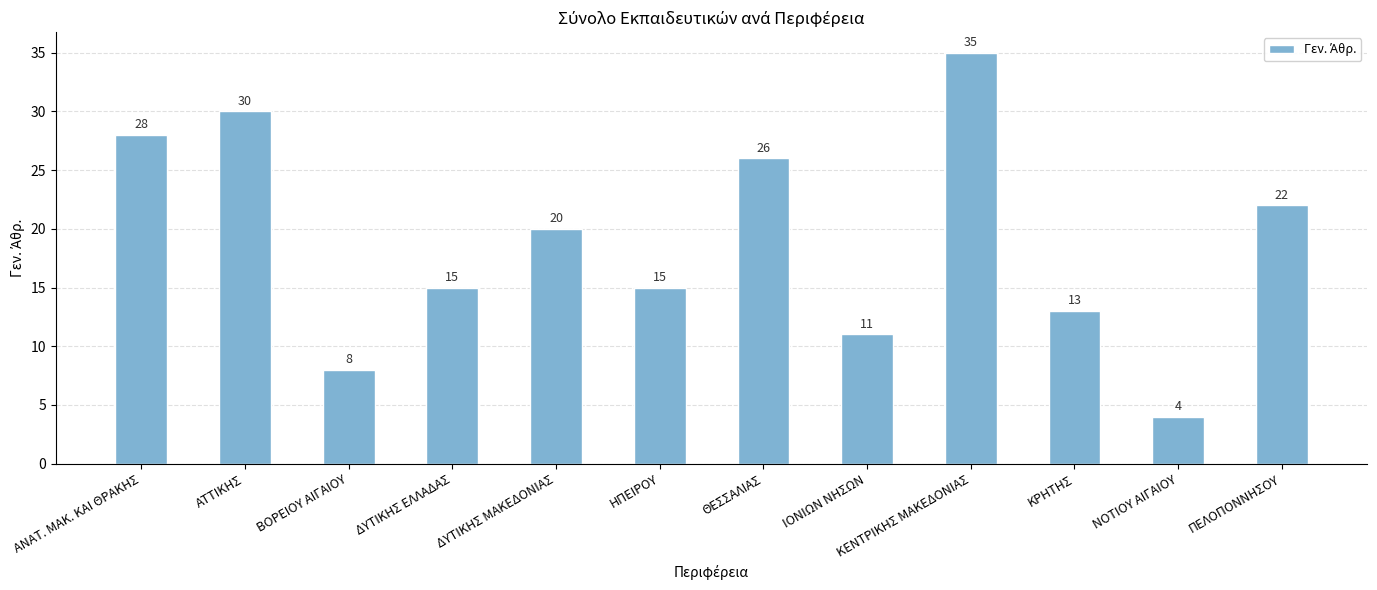

What is the change in value from ΒΟΡΕΙΟΥ ΑΙΓΑΙΟΥ to ΚΡΗΤΗΣ?

+5